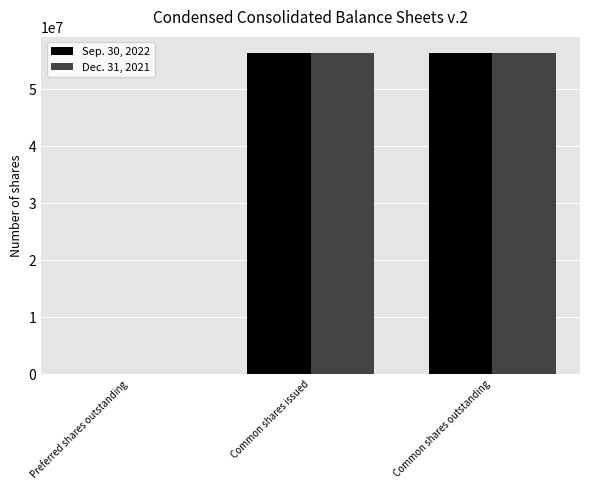

Reading left to right, list all the values displayed in this chart.

Sep. 30, 2022: 250	56351647	56351647
Dec. 31, 2021: 250	56305049	56305049